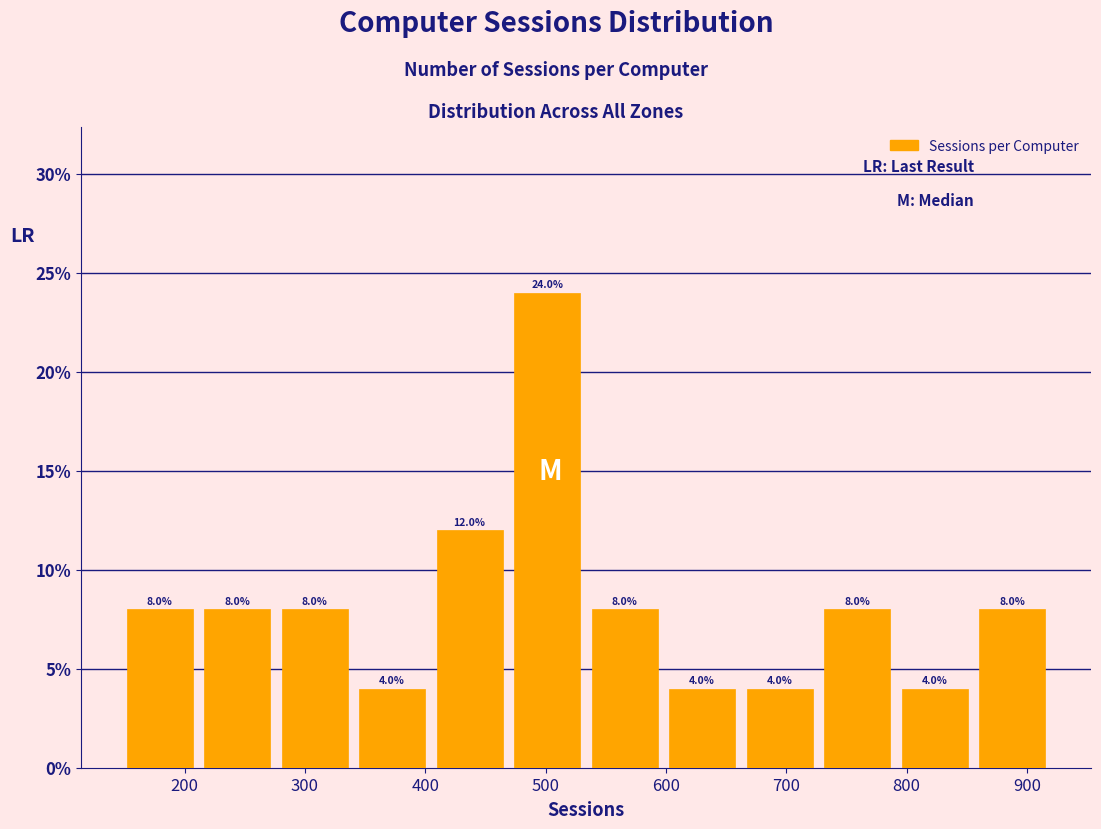

Reading left to right, list every bar in this chart as the range it spans on the x-axis followed by its height. The bar edges are not printed on the chart, so give them approximately, as read against the axis.

150 to 210: 8.0
210 to 280: 8.0
280 to 340: 8.0
340 to 400: 4.0
400 to 470: 12.0
470 to 530: 24.0
530 to 600: 8.0
600 to 660: 4.0
660 to 730: 4.0
730 to 790: 8.0
790 to 860: 4.0
860 to 920: 8.0